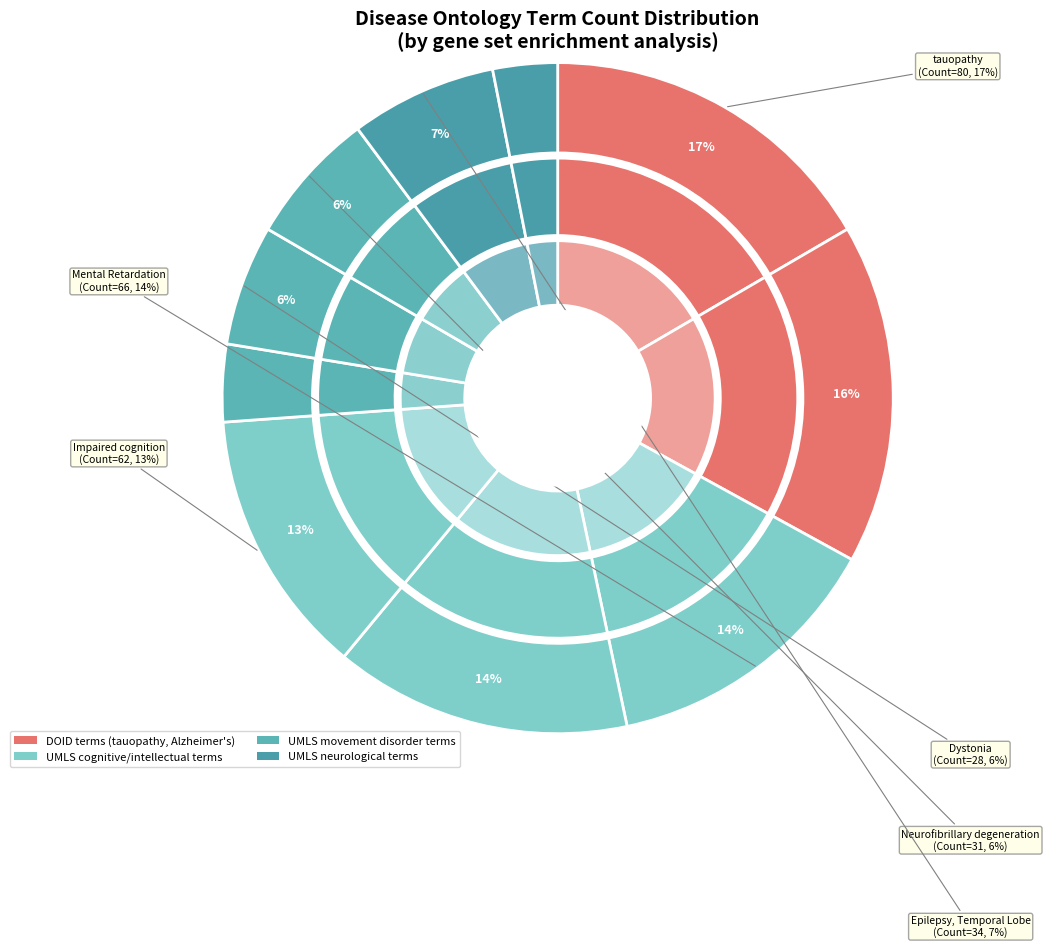

Rank the categories by value from highest to lowest.

tauopathy, Alzheimer's disease, Intellectual Disability, Mental Retardation, Impaired cognition, Epilepsy, Temporal Lobe, Neurofibrillary degeneration, Dystonia, Spastic Paraplegia, Sensory neuropathy